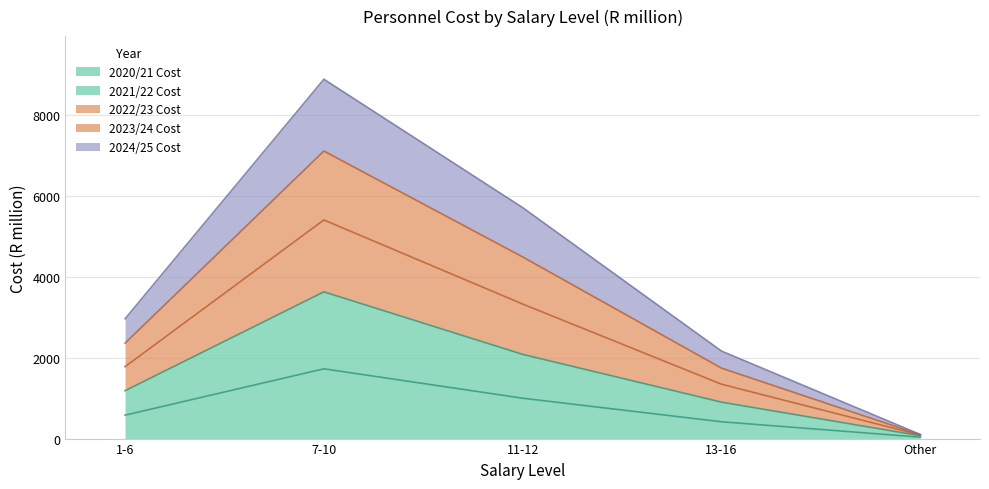

What is the highest value of the 2020/21 Cost series?

1726.0